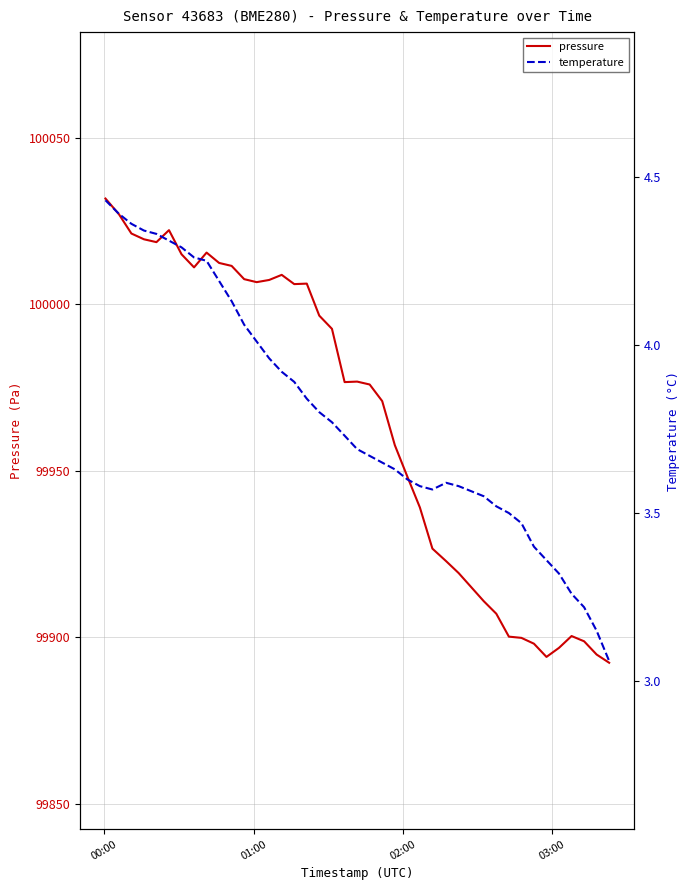

Count the number of data series in this chart.

2